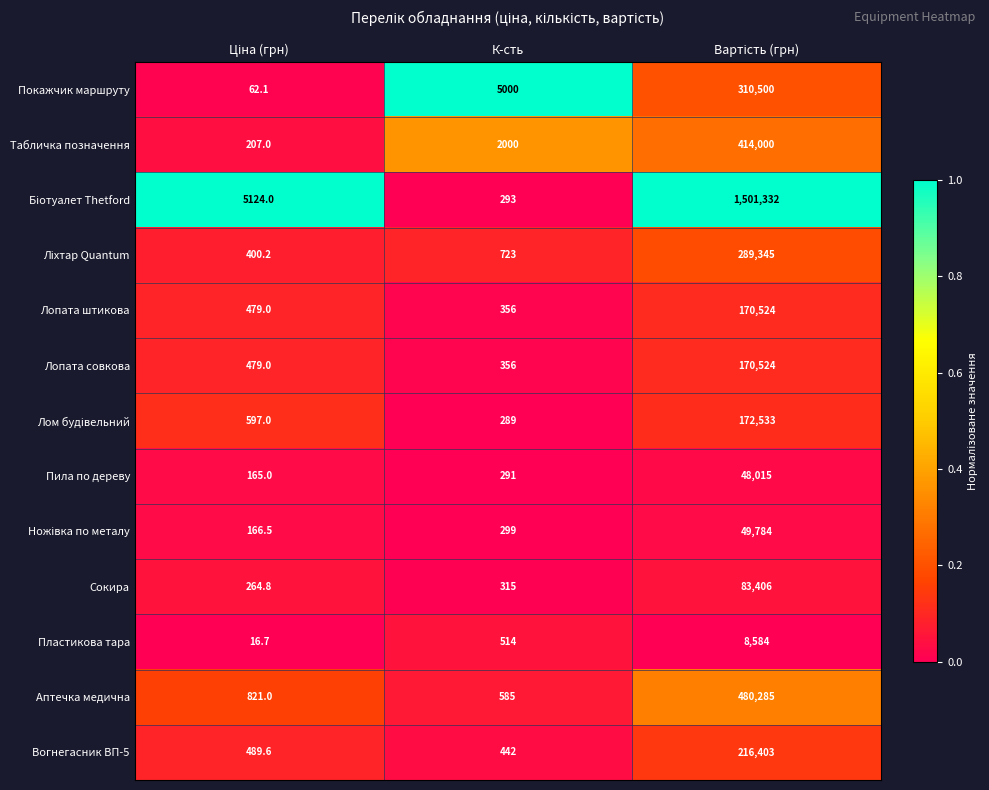

What is the sum of all Покажчик маршруту values?

315562.1